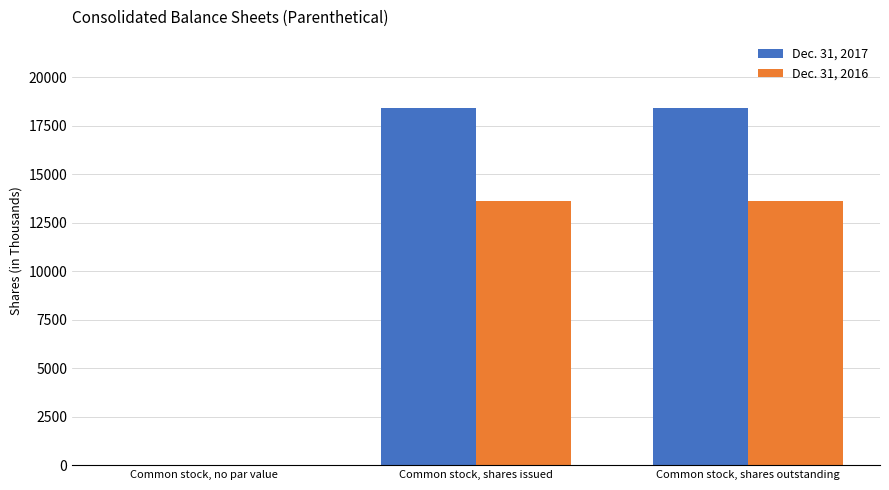

What is the maximum value shown in the chart?

18411